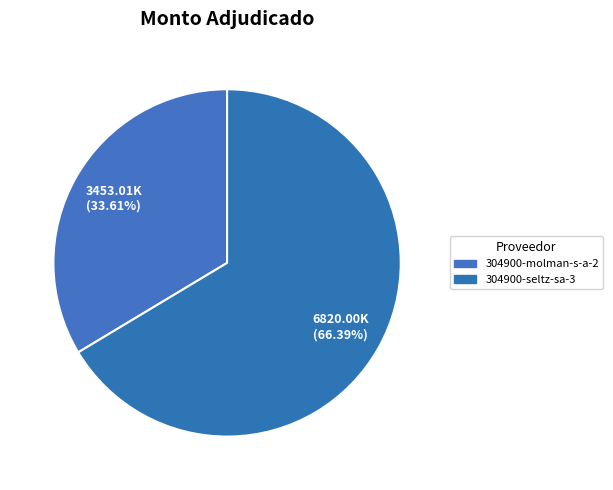

Approximately how many times larger is the value at 304900-molman-s-a-2 compared to 304900-seltz-sa-3?

0.5